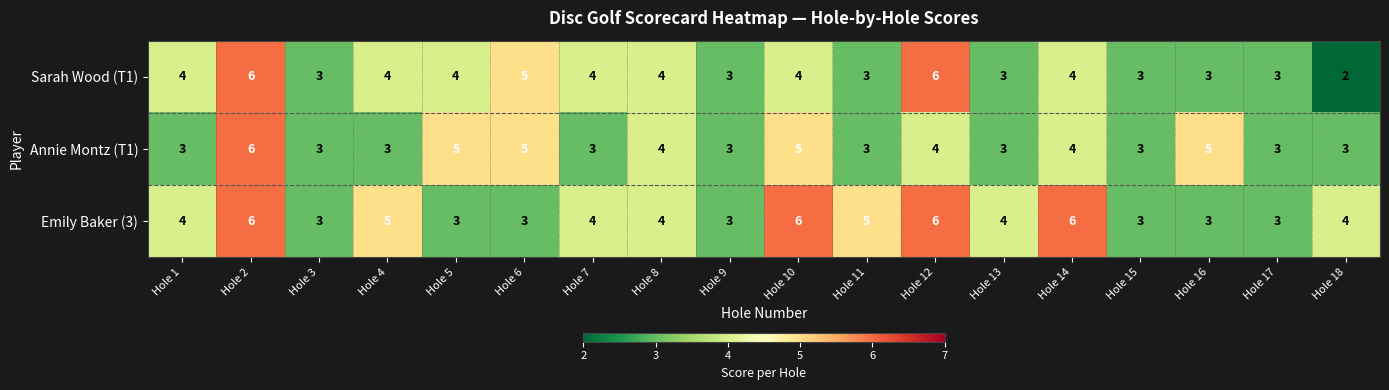

What is the maximum value for Emily Baker (3)?

6